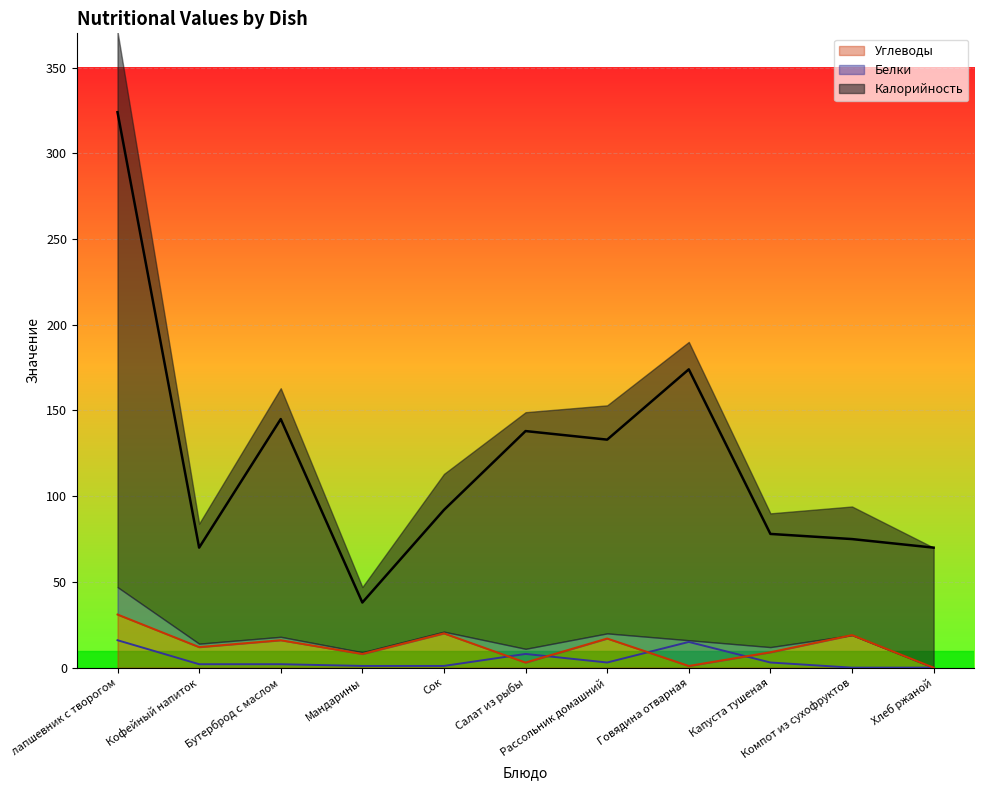

What position from the left is Сок?

5